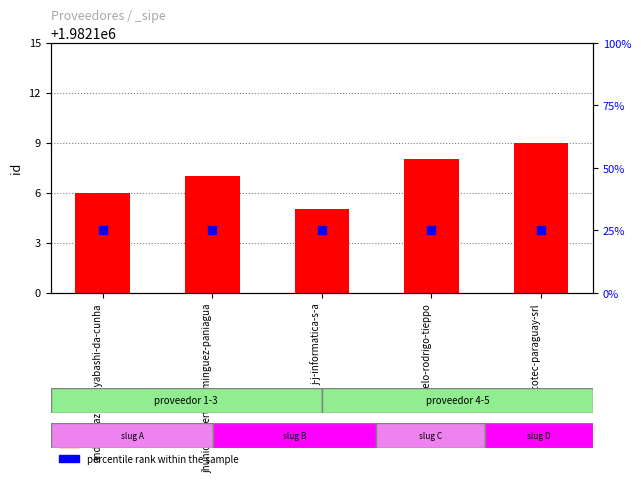

At which category is the sum across all series the highest?

siscotec-paraguay-srl